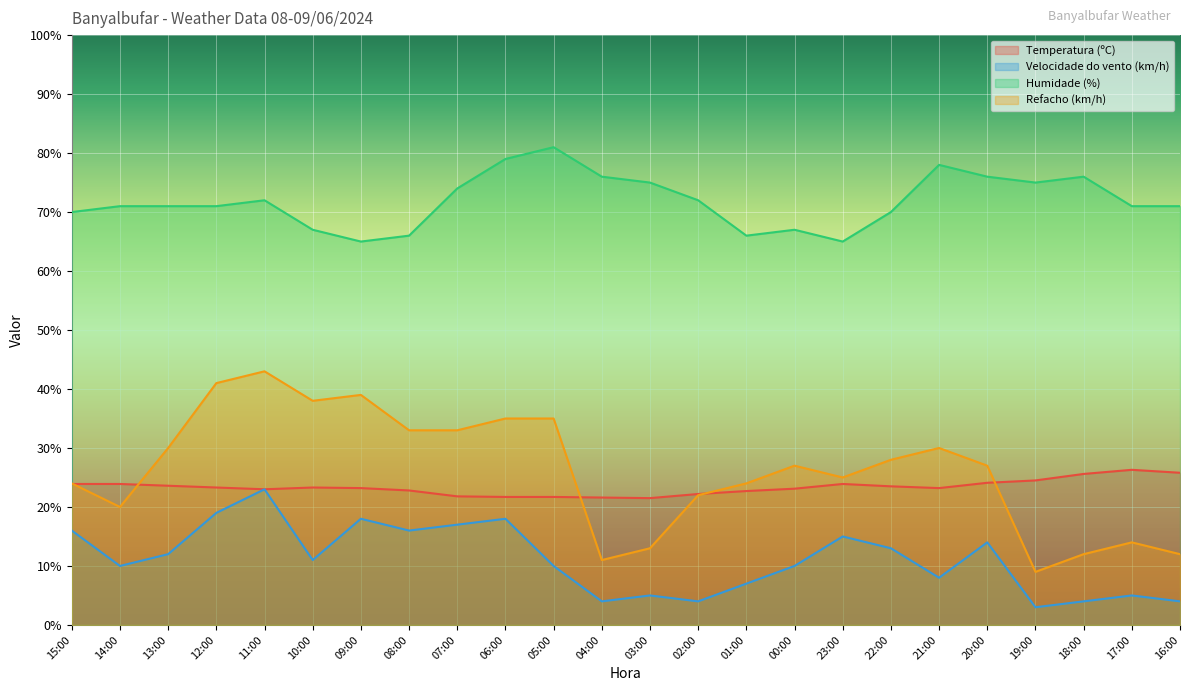

Rank the series by their maximum value, from highest to lowest.

Humidade (%), Refacho (km/h), Temperatura (ºC), Velocidade do vento (km/h)